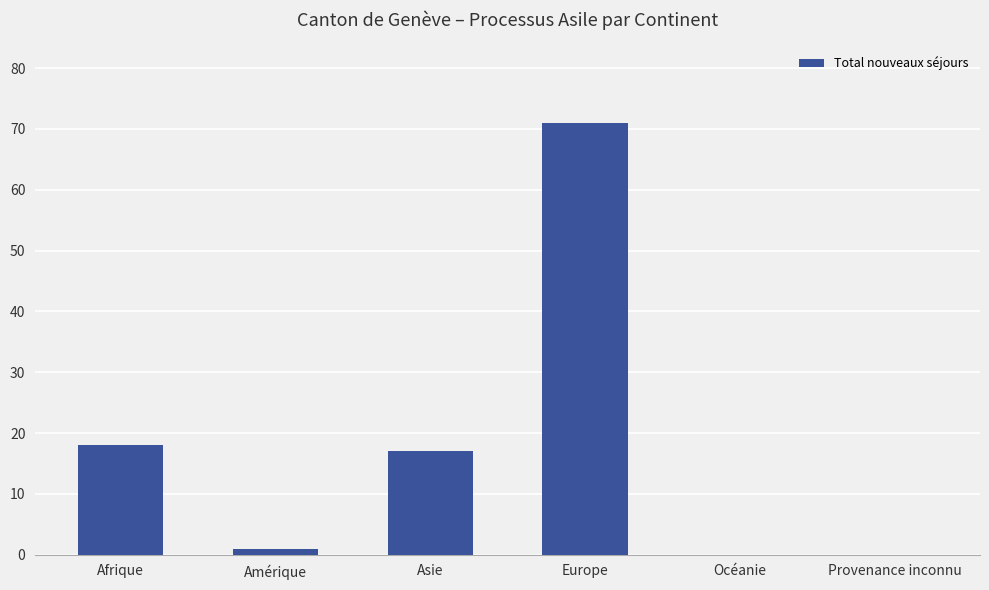

Which category has the highest value across all series?

Europe